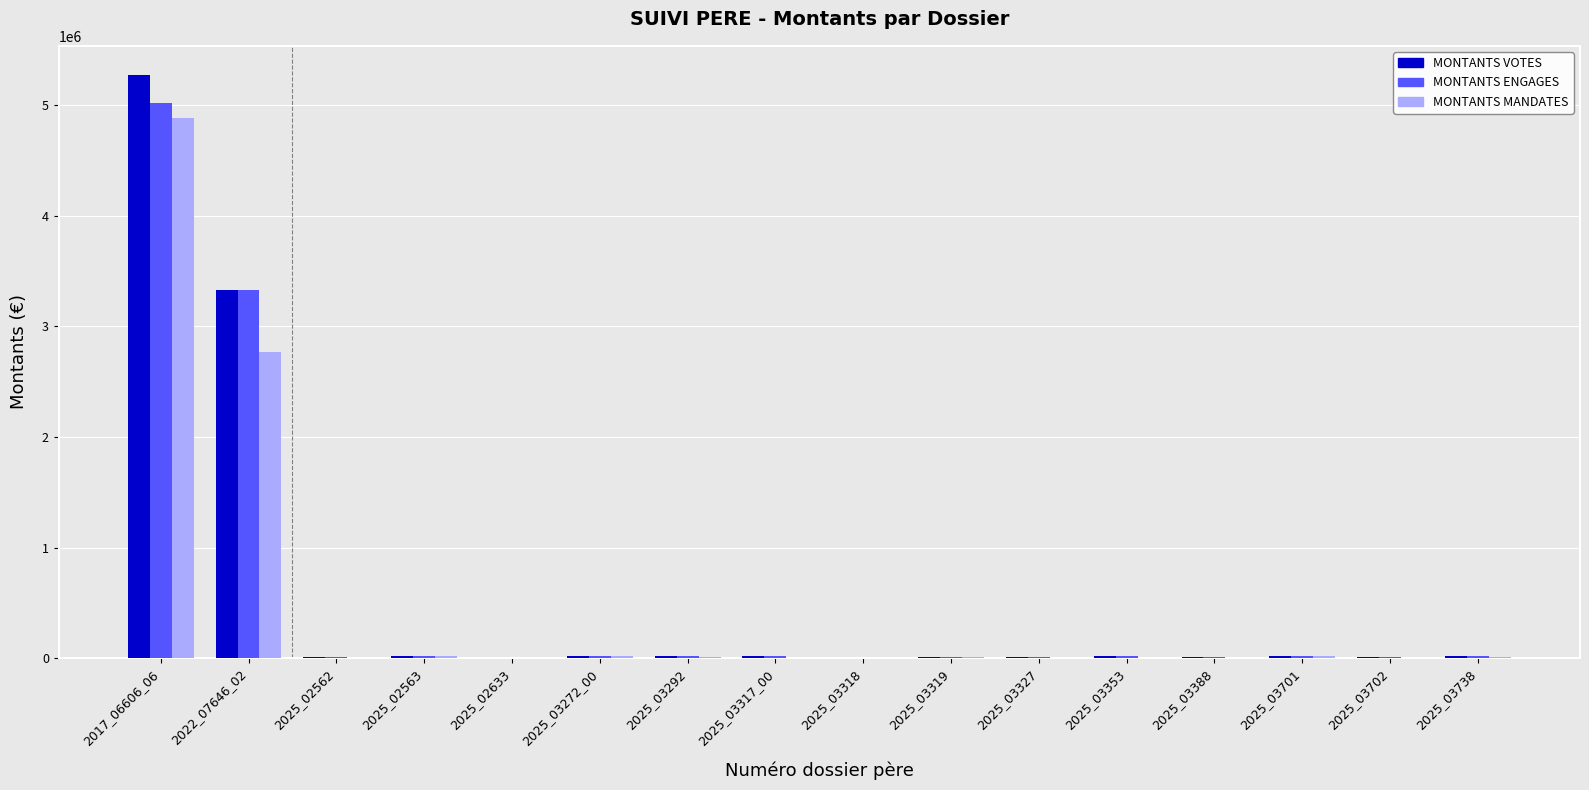

Where is MONTANTS MANDATES nearest to the value 2442177?

2022_07646_02